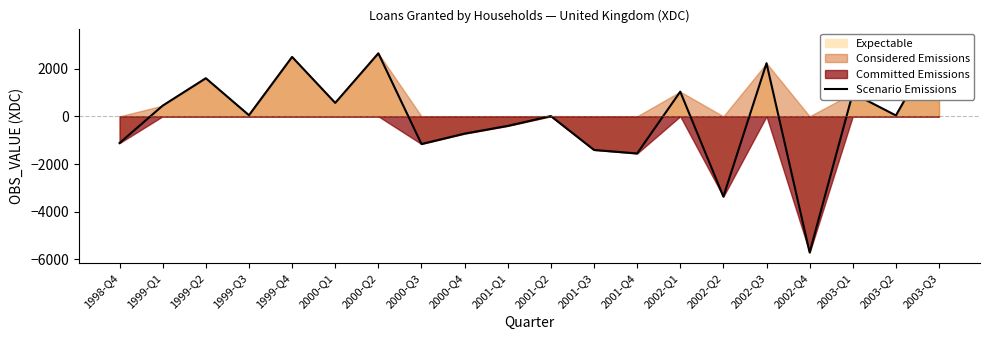

Does the chart have visible grid lines?

No